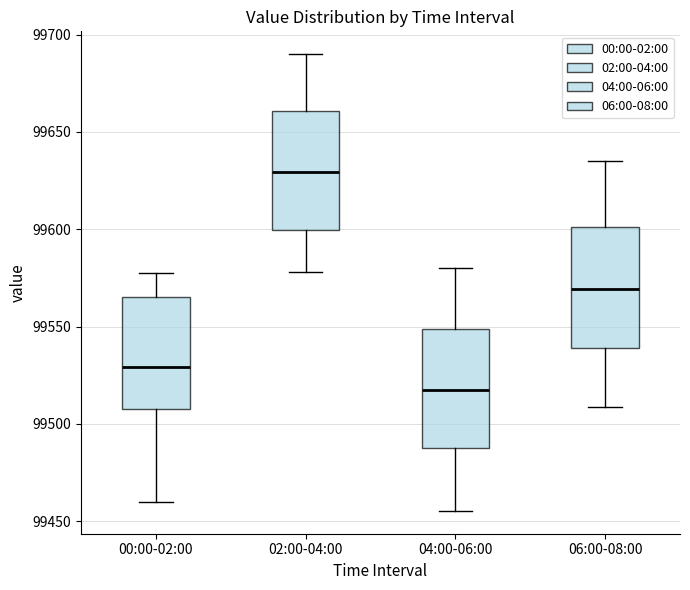

Where does the median line of the box for 02:00-04:00 sit on the y-axis? The values are not printed on the chart, so give them approximately, as read against the axis.

99630